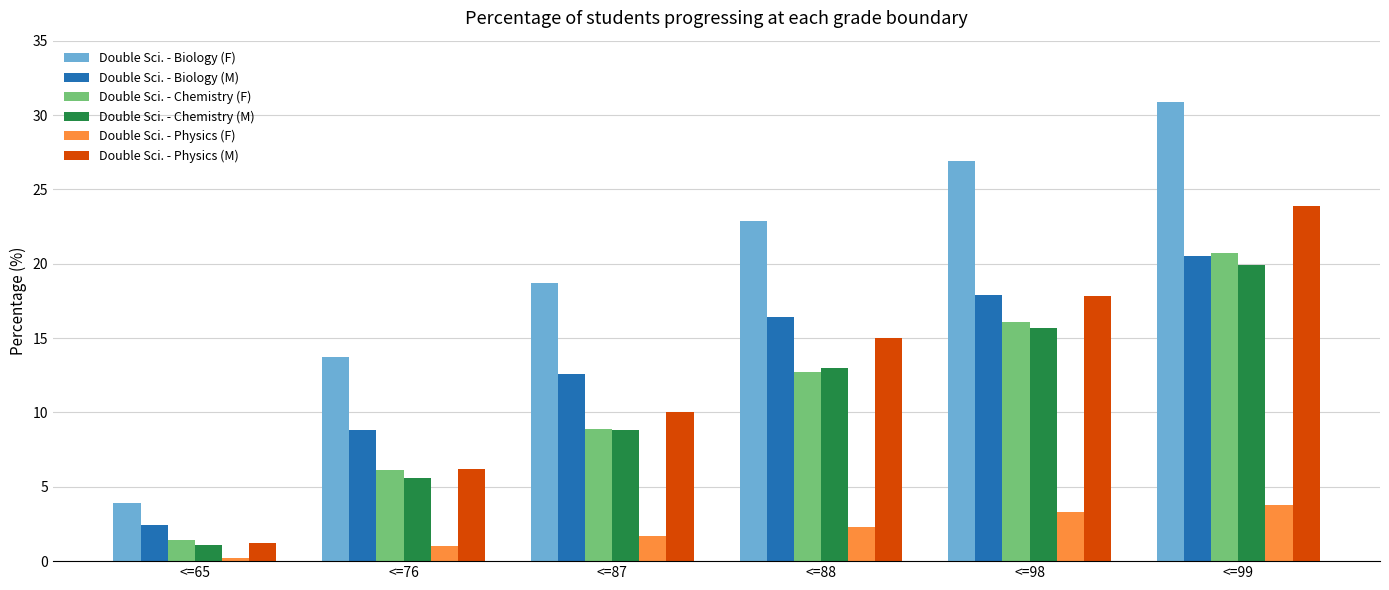

Which series has the largest total across all categories?

Double Sci. - Biology (F)